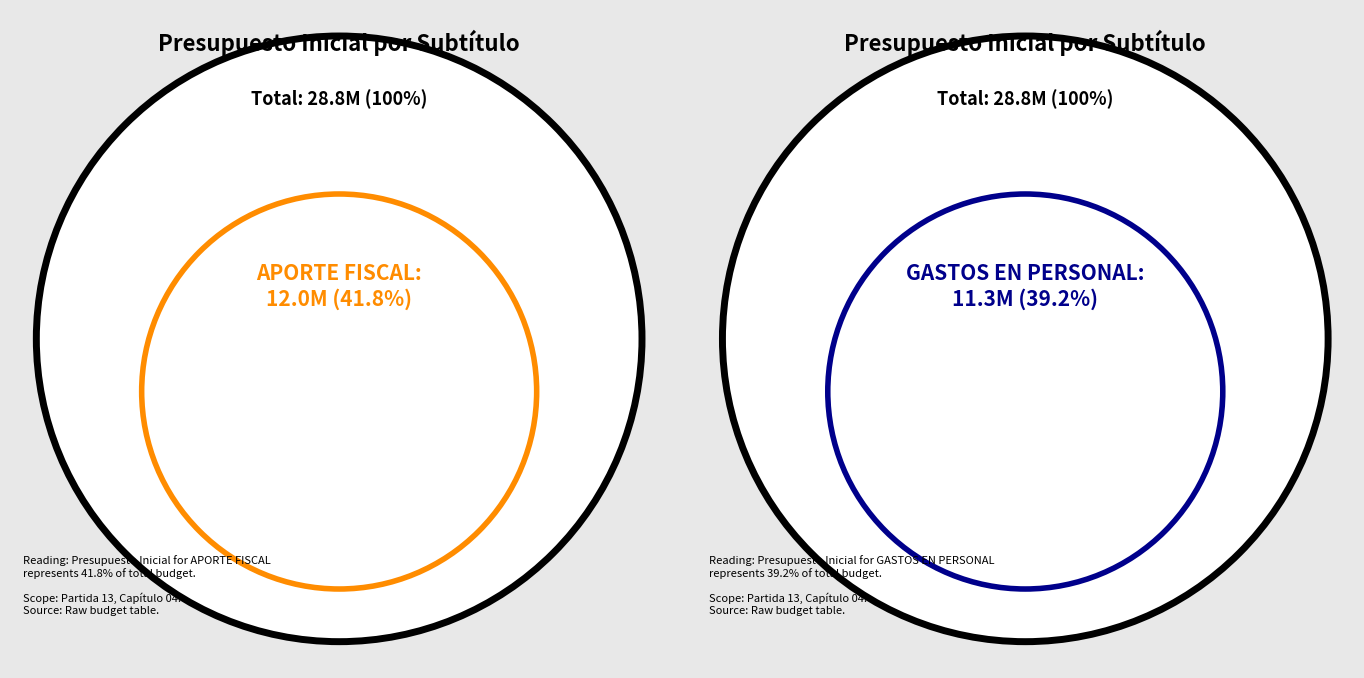

True or false: ADQUISICIÓN DE ACTIVOS NO FINANCIEROS accounts for 1% of the total.

False